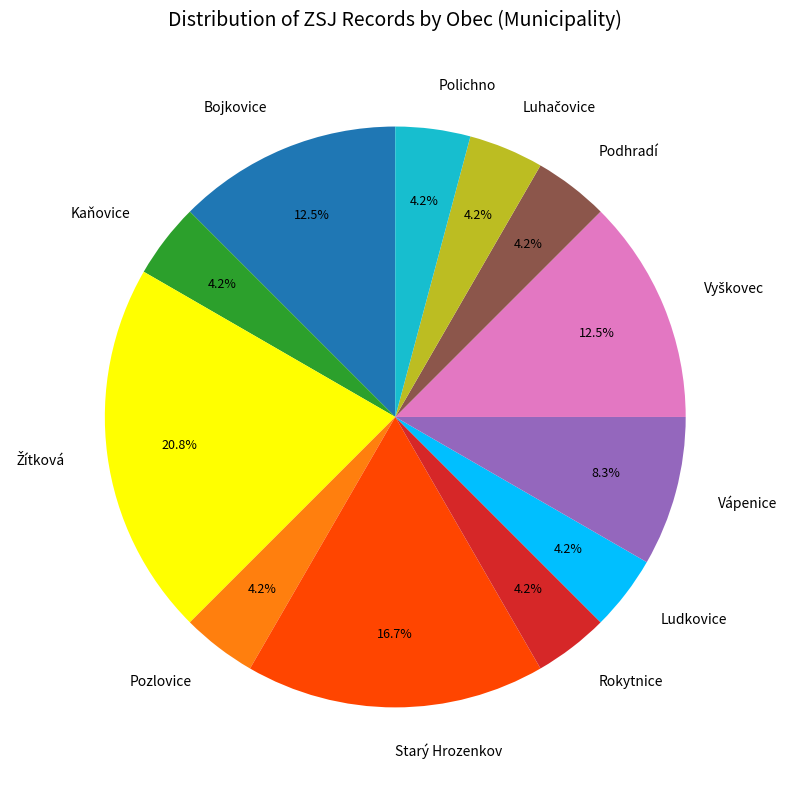

Is there any slice that represents more than half of the pie?

No